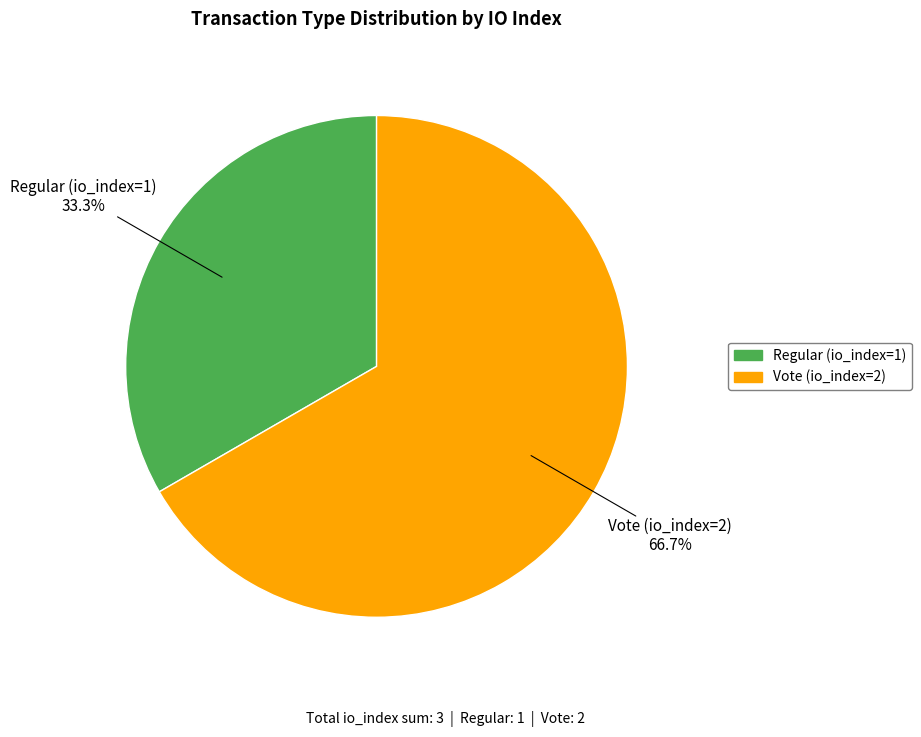

To the nearest percent, what is the average slice percentage?

50%